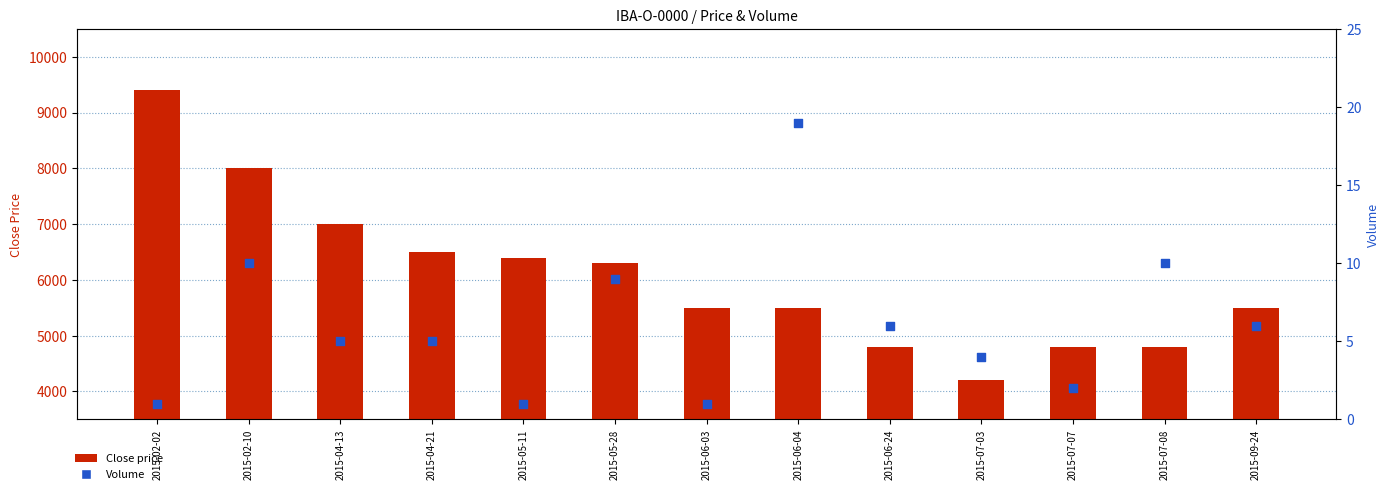

Which series reaches the maximum Y coordinate?

Close price